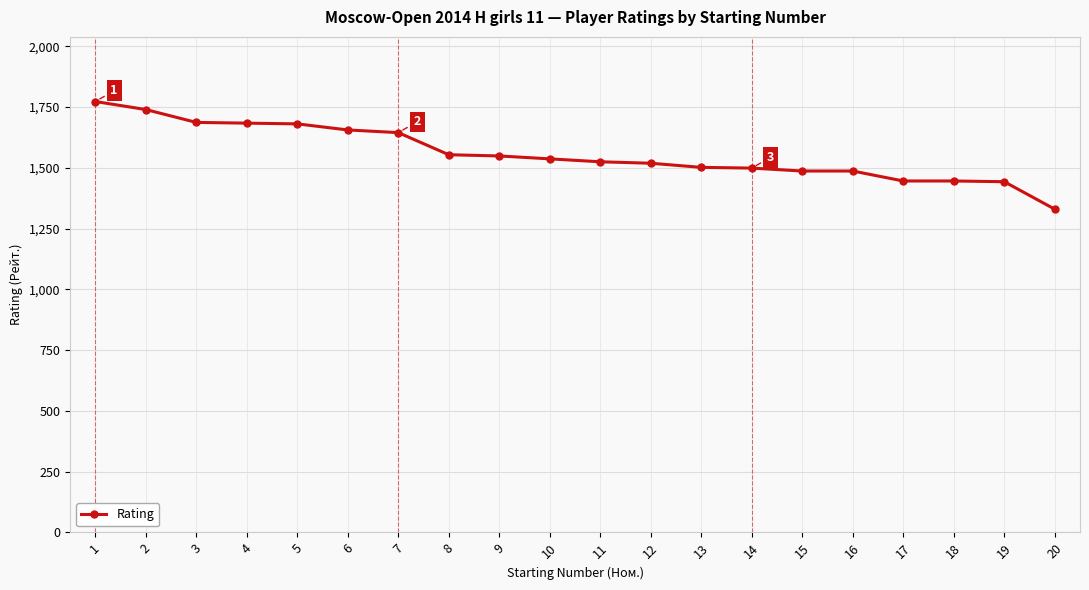

What is the difference between the values at 18 and 4?

238